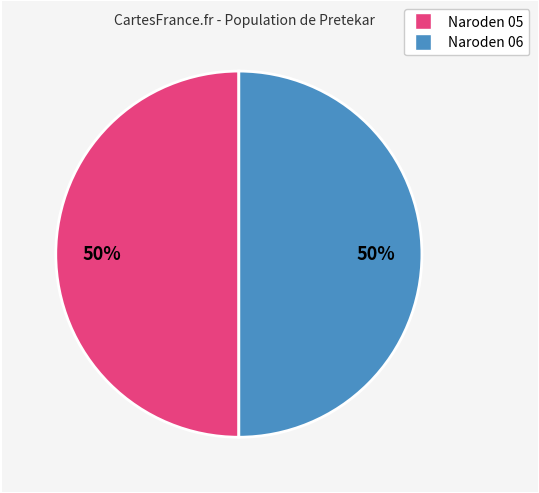

To the nearest percent, what is the average slice percentage?

50%